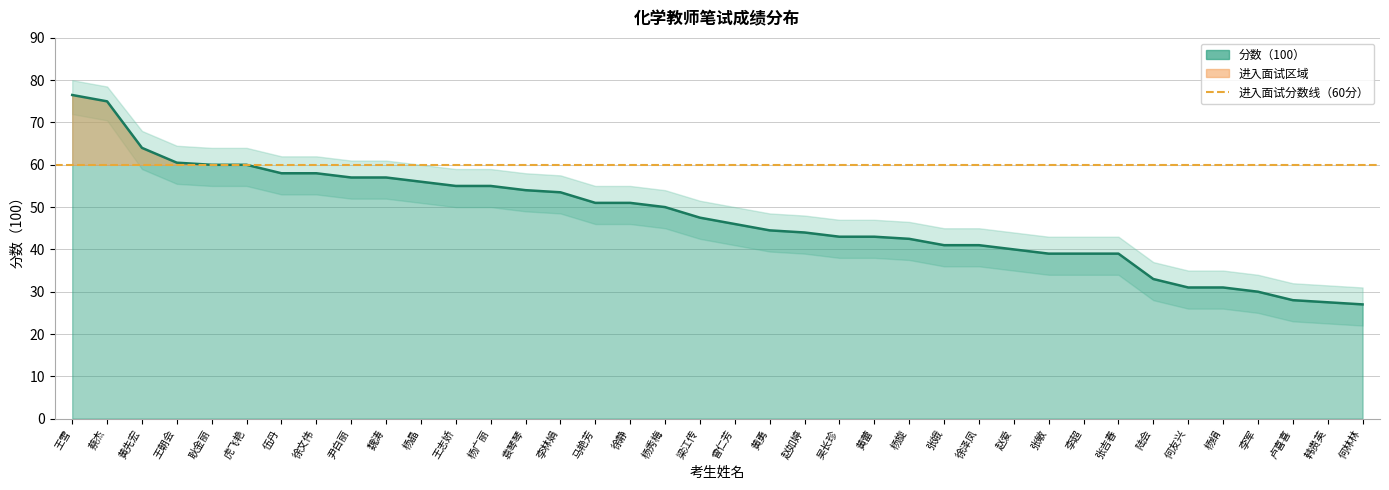

What is the lowest value of the 上界 series?

31.0